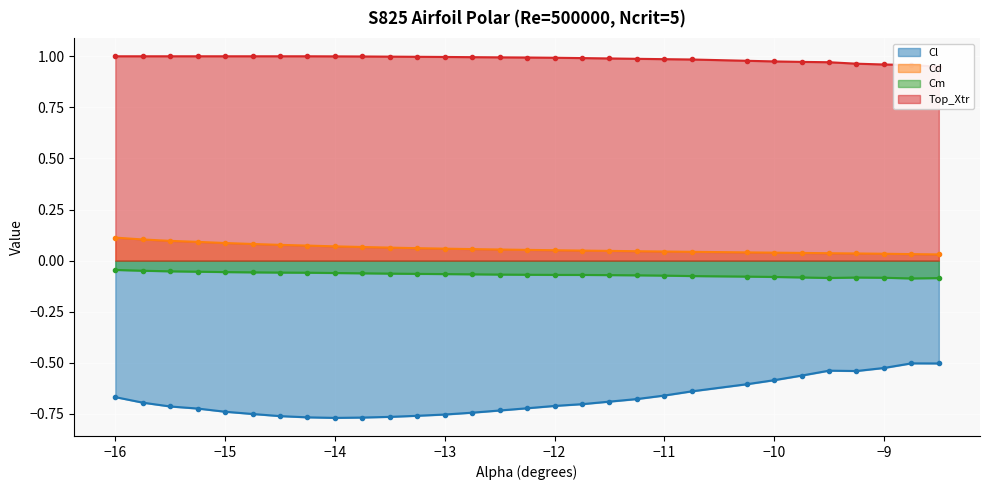

What position from the right is -14.0?

22